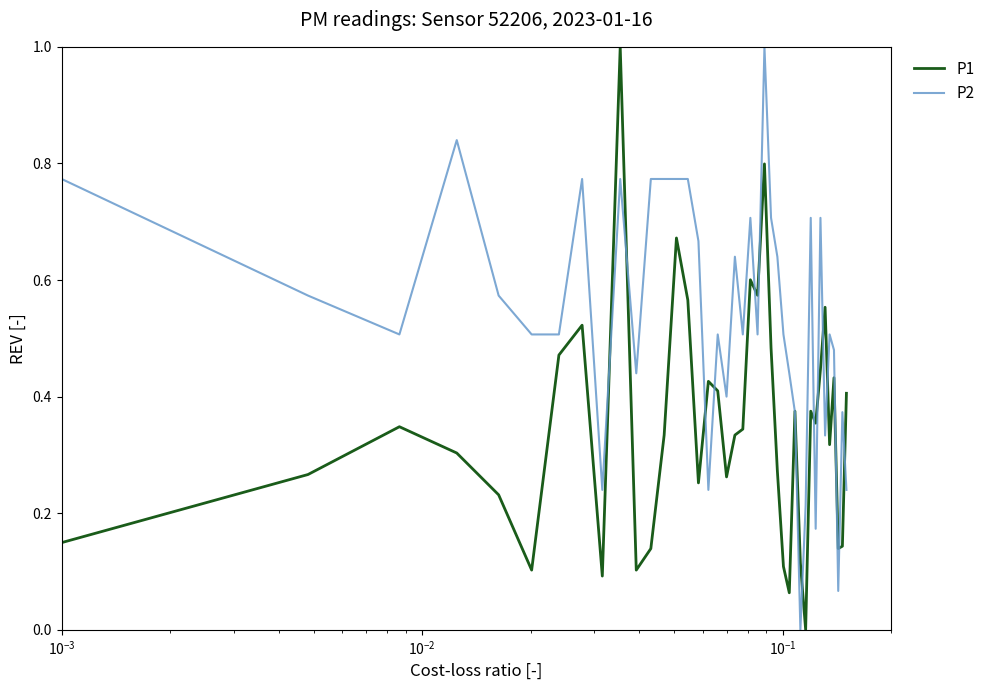

Rank the series by their average value, from lowest to highest.

P1, P2